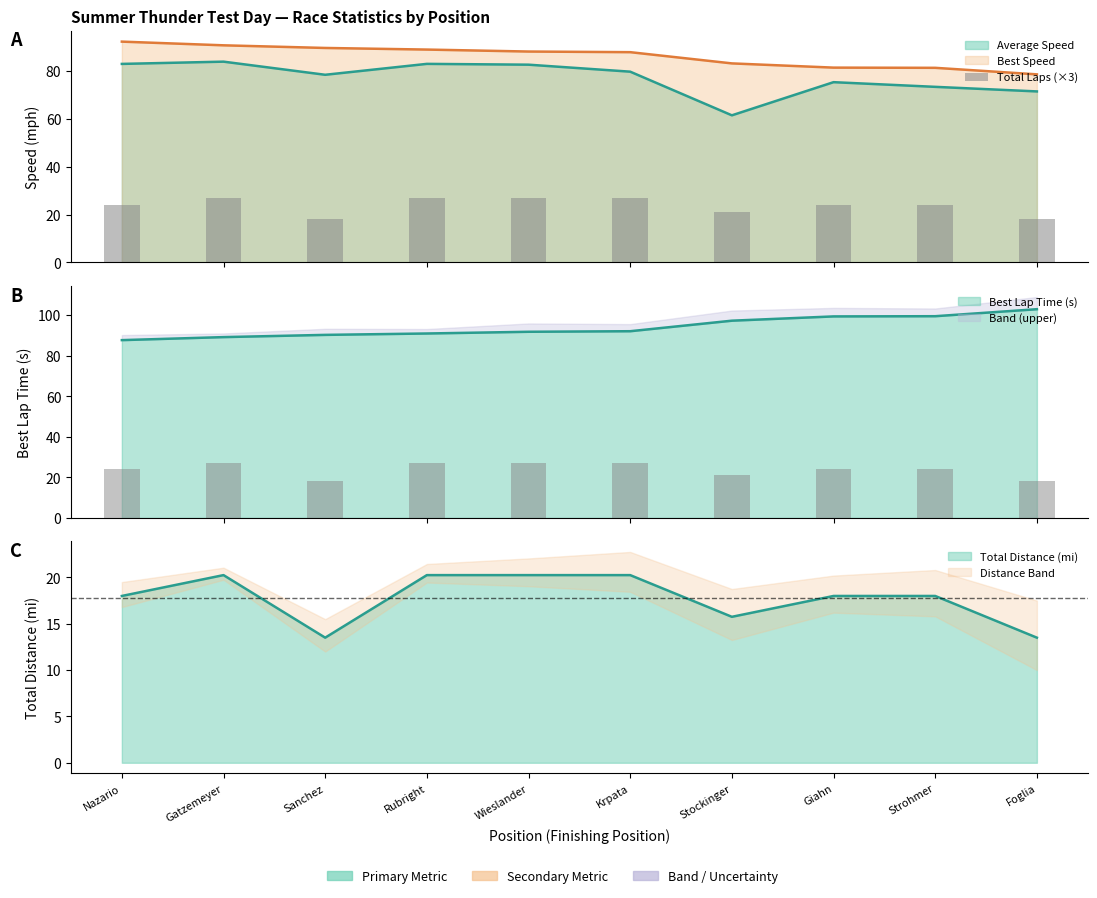

Which label corresponds to the smallest value in the chart?

Sanchez